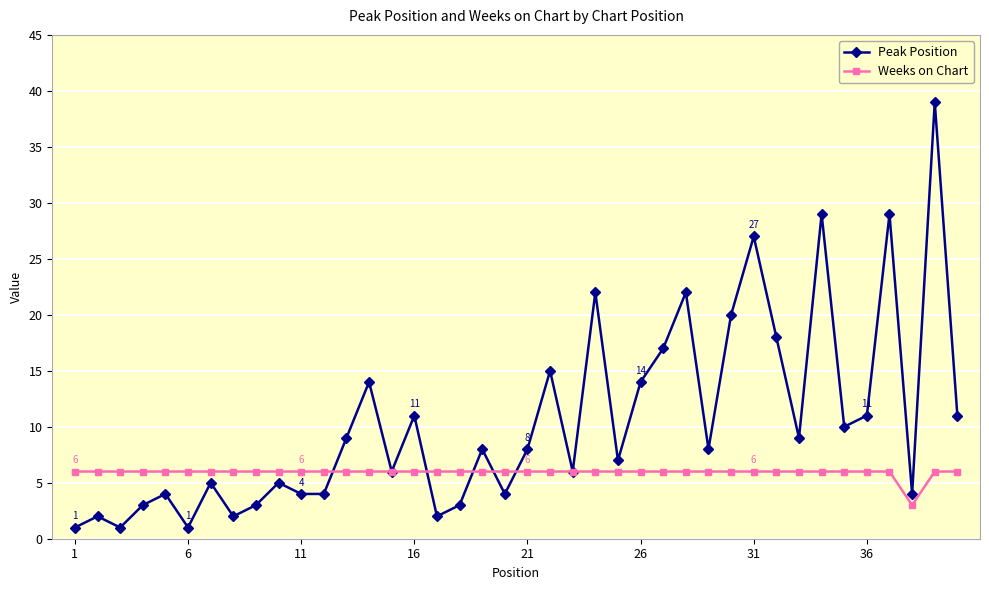

Which series has the largest total across all categories?

Peak Position